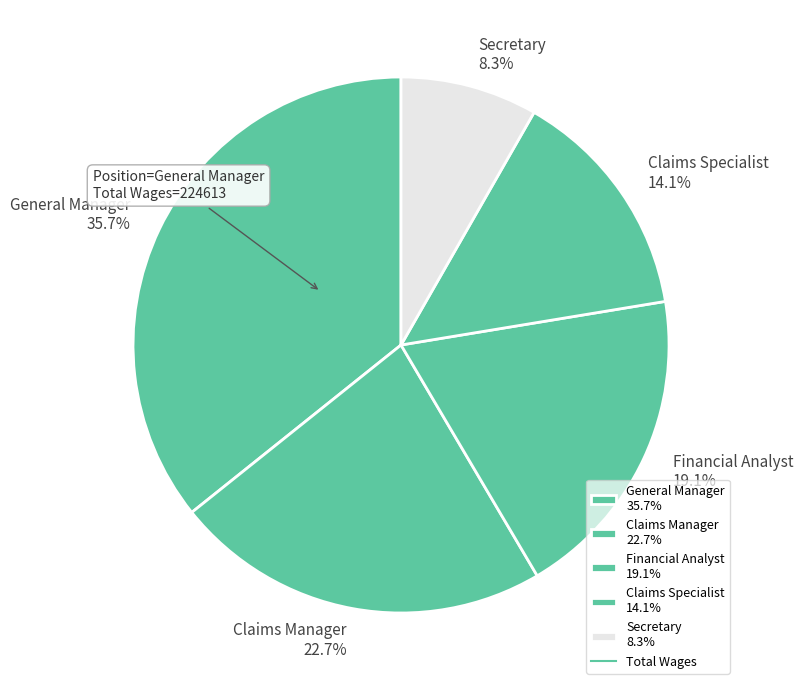

Which category has the biggest portion of the pie?

General Manager